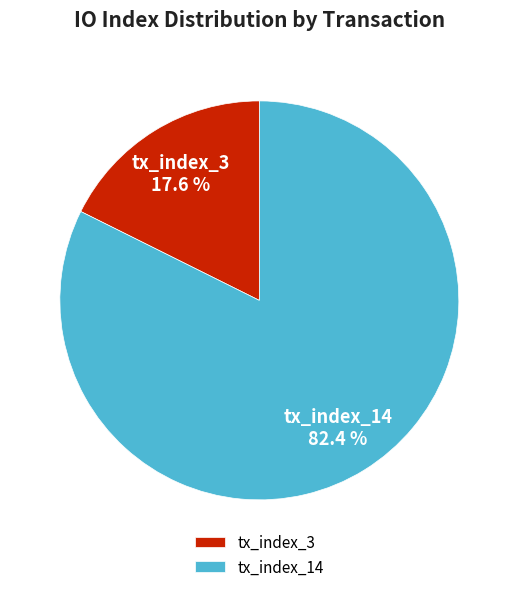

True or false: tx_index_3 accounts for 30% of the total.

False